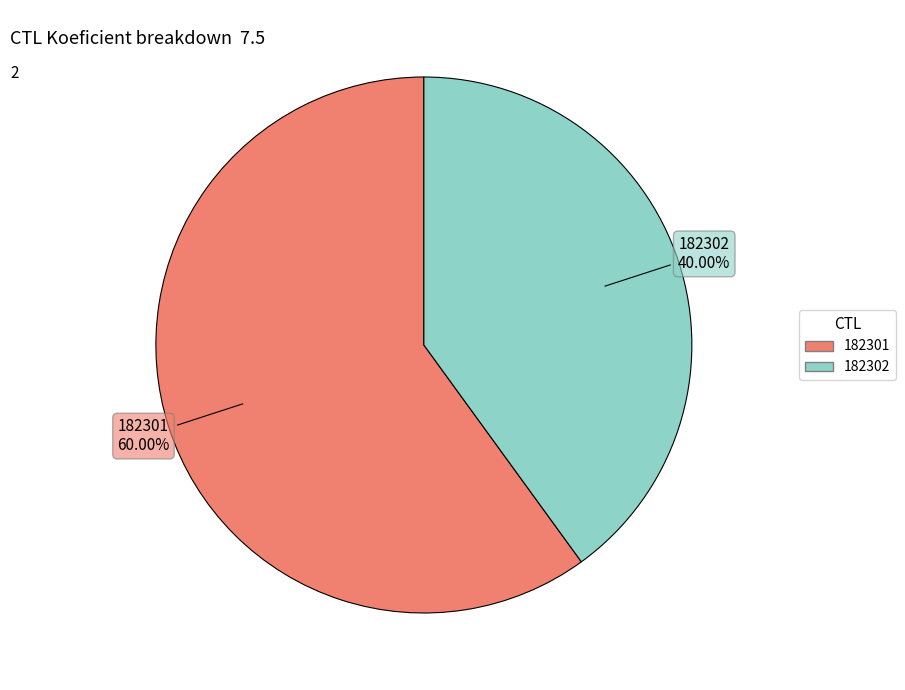

How many segments does this pie chart have?

2